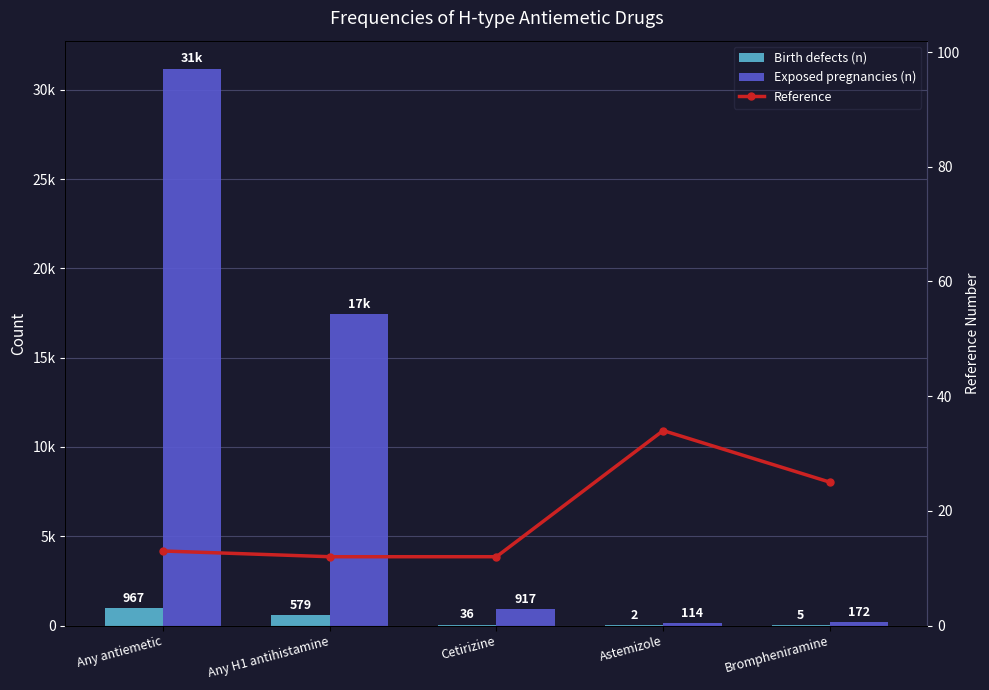

Is it true that Exposed pregnancies (n) equals 917 at Cetirizine?

True